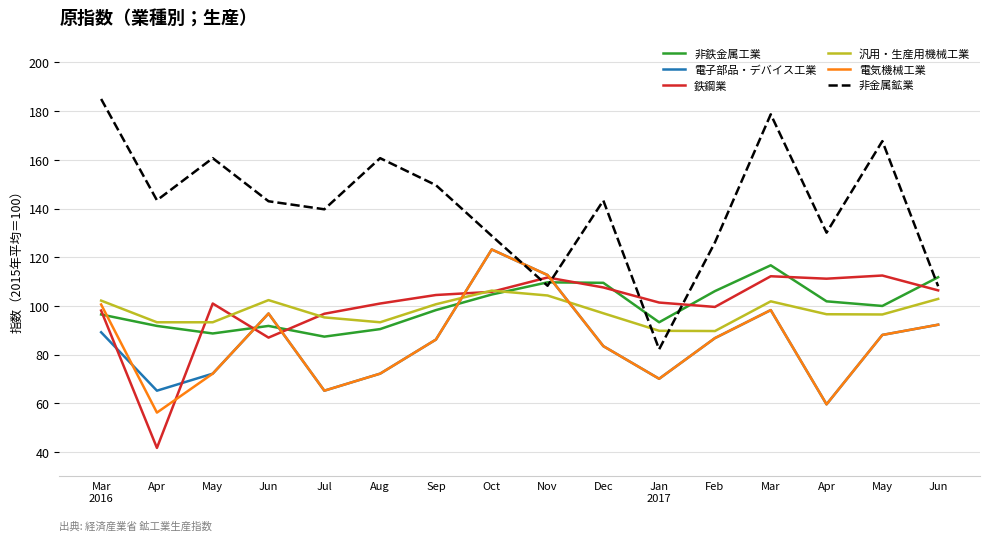

Does the chart have visible grid lines?

Yes